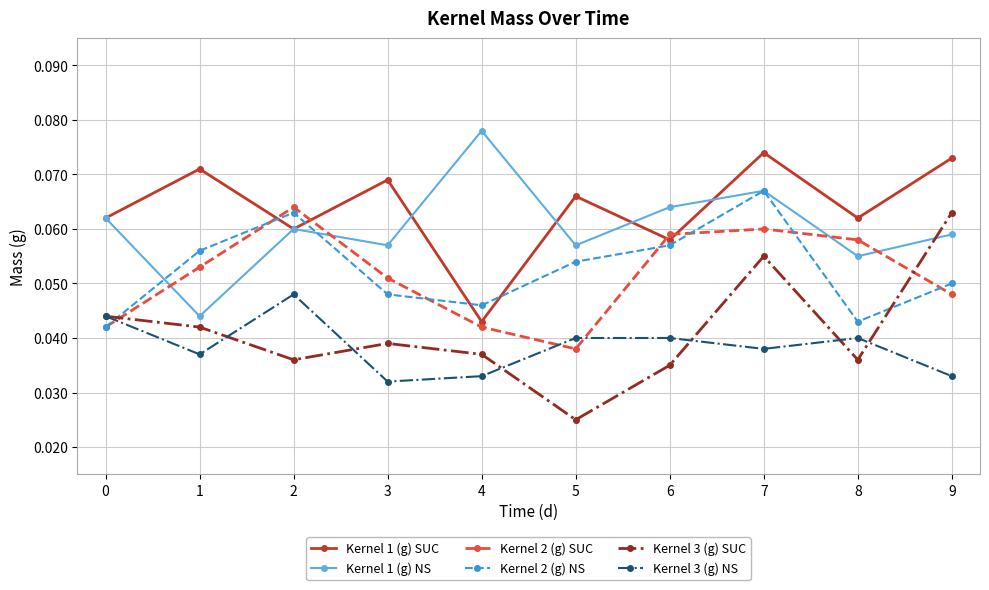

After their last crossing, which series has the higher values: Kernel 1 (g) NS or Kernel 2 (g) SUC?

Kernel 1 (g) NS